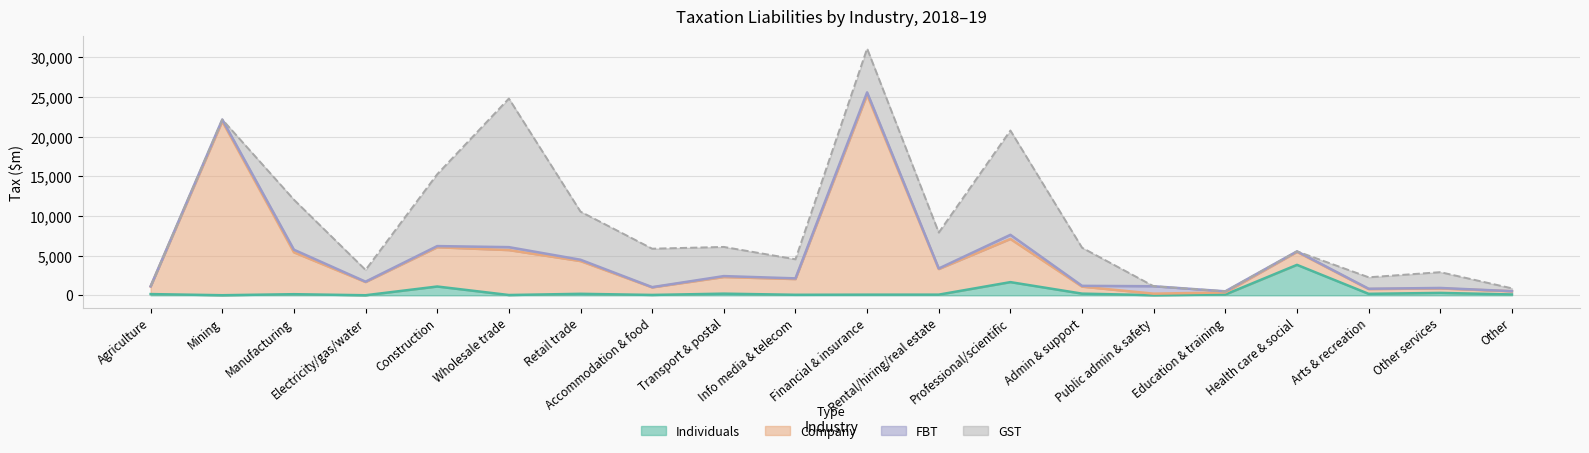

Which series has the largest range (max minus min)?

company